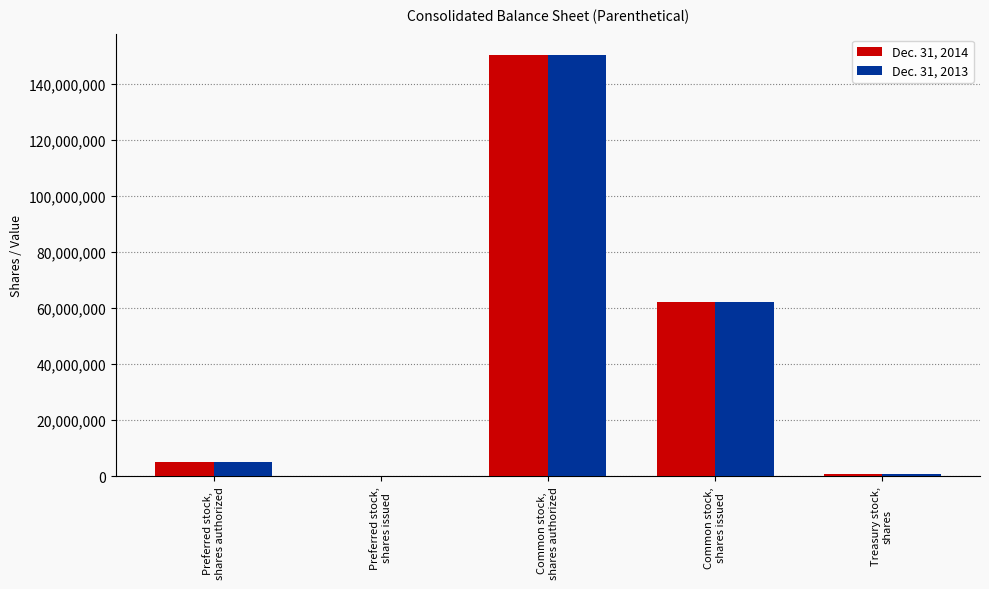

How many data points does each series have?

5